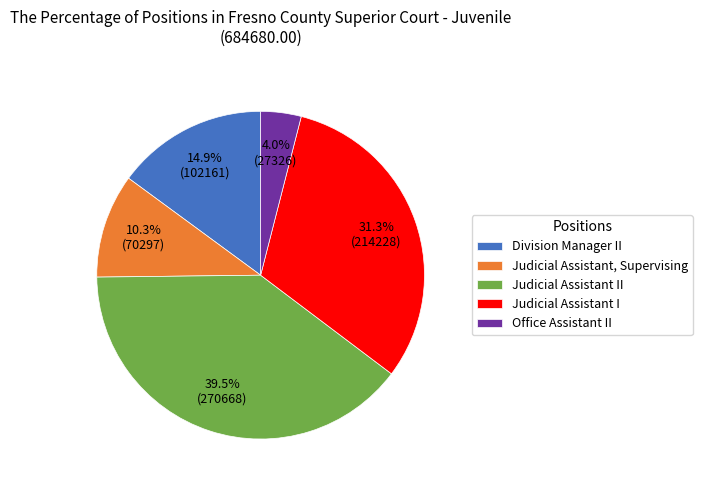

To the nearest percent, what is the combined percentage of Division Manager II and Judicial Assistant II?

54%